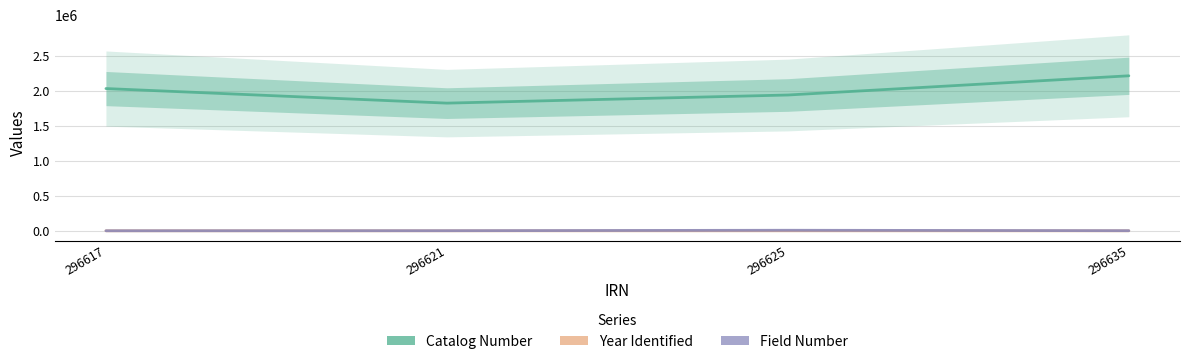

What is the difference between the Field Number values at 296625 and 296621?

6430